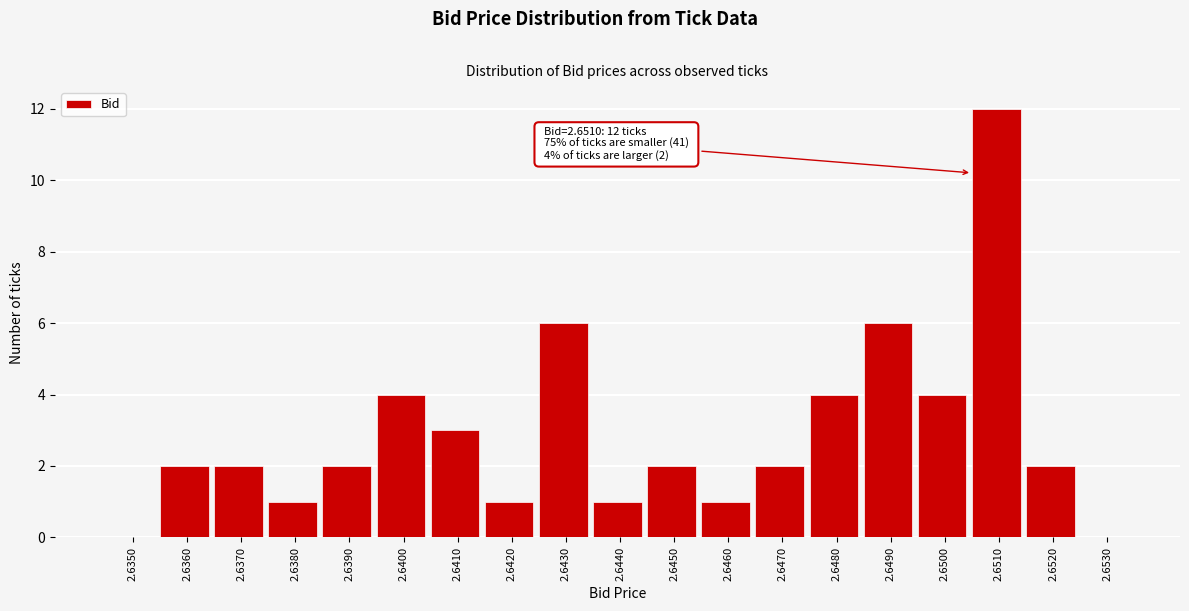

Reading left to right, transcribe all the data shown in this chart.

2.6350=0	2.6360=2	2.6370=2	2.6380=1	2.6390=2	2.6400=4	2.6410=3	2.6420=1	2.6430=6	2.6440=1	2.6450=2	2.6460=1	2.6470=2	2.6480=4	2.6490=6	2.6500=4	2.6510=12	2.6520=2	2.6530=0